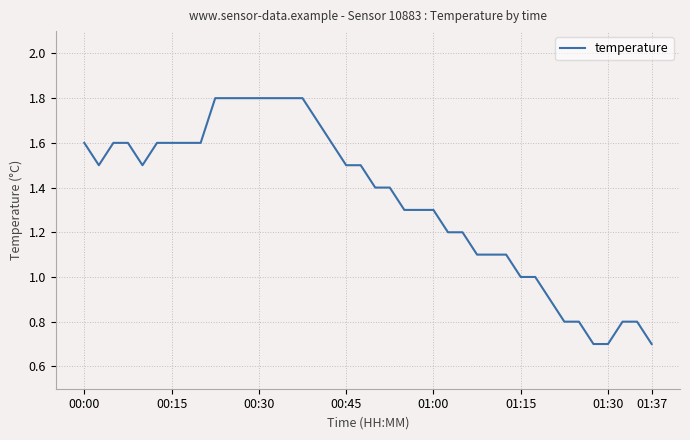

What is the minimum value shown in the chart?

0.7